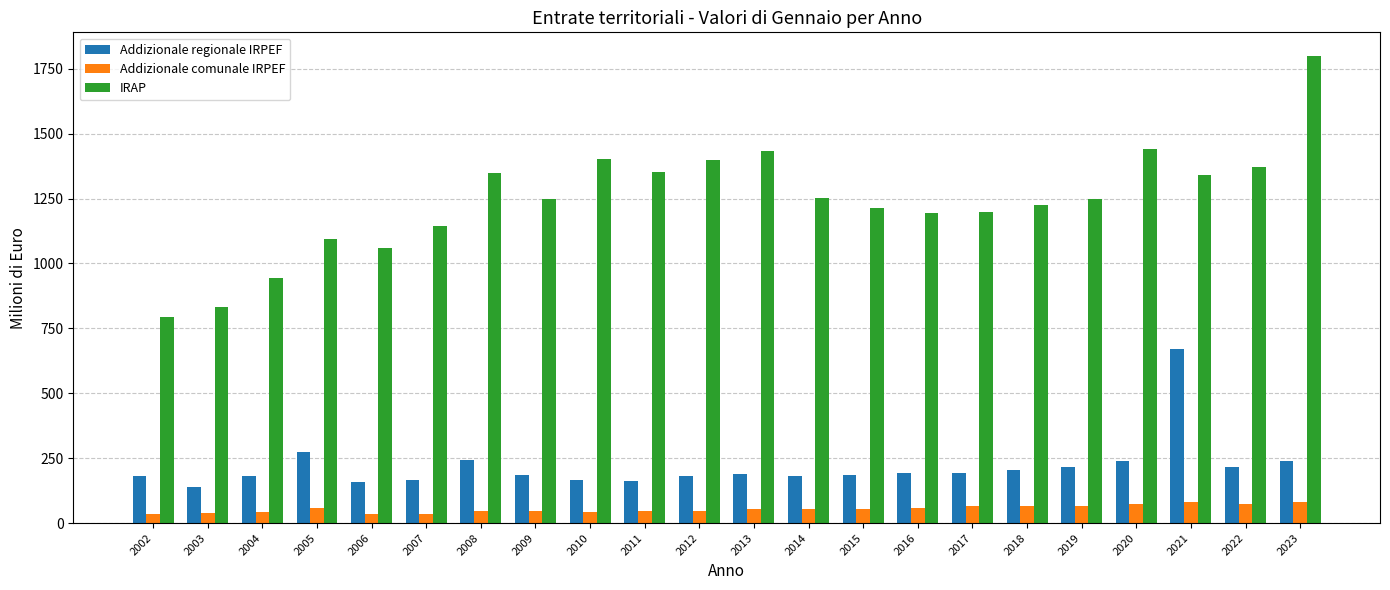

Where does the IRAP series first go above 1250?

2008